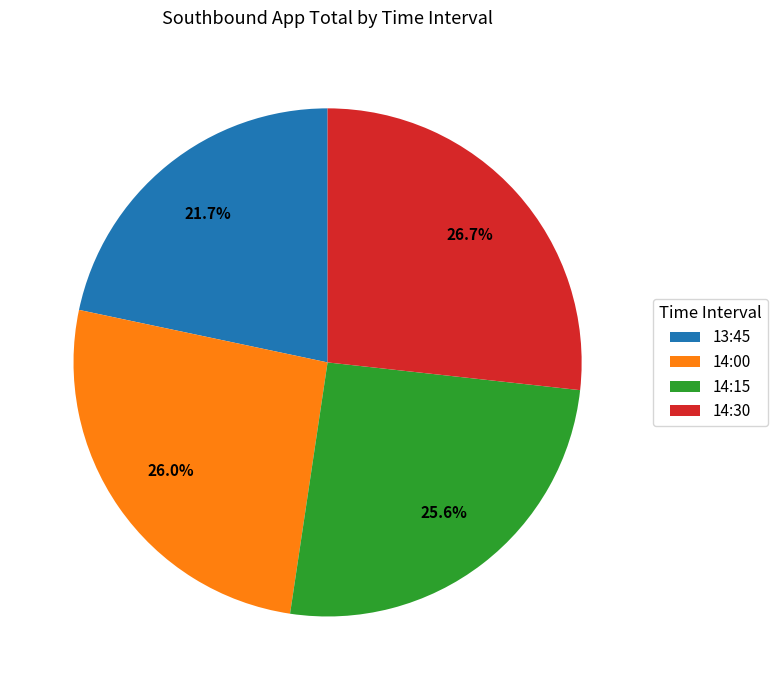

Does any single category account for the majority?

No